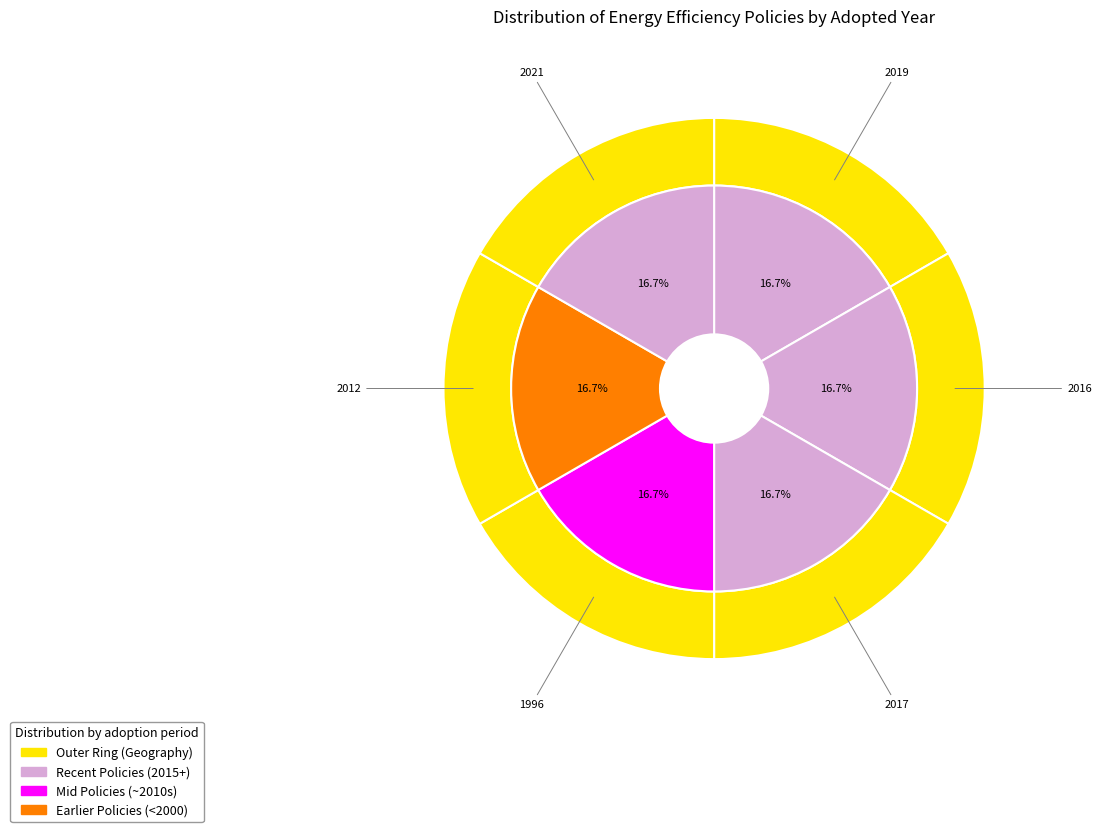

Which has a higher value, United Kingdom (2021) or ECOWAS (2017)?

United Kingdom (2021)